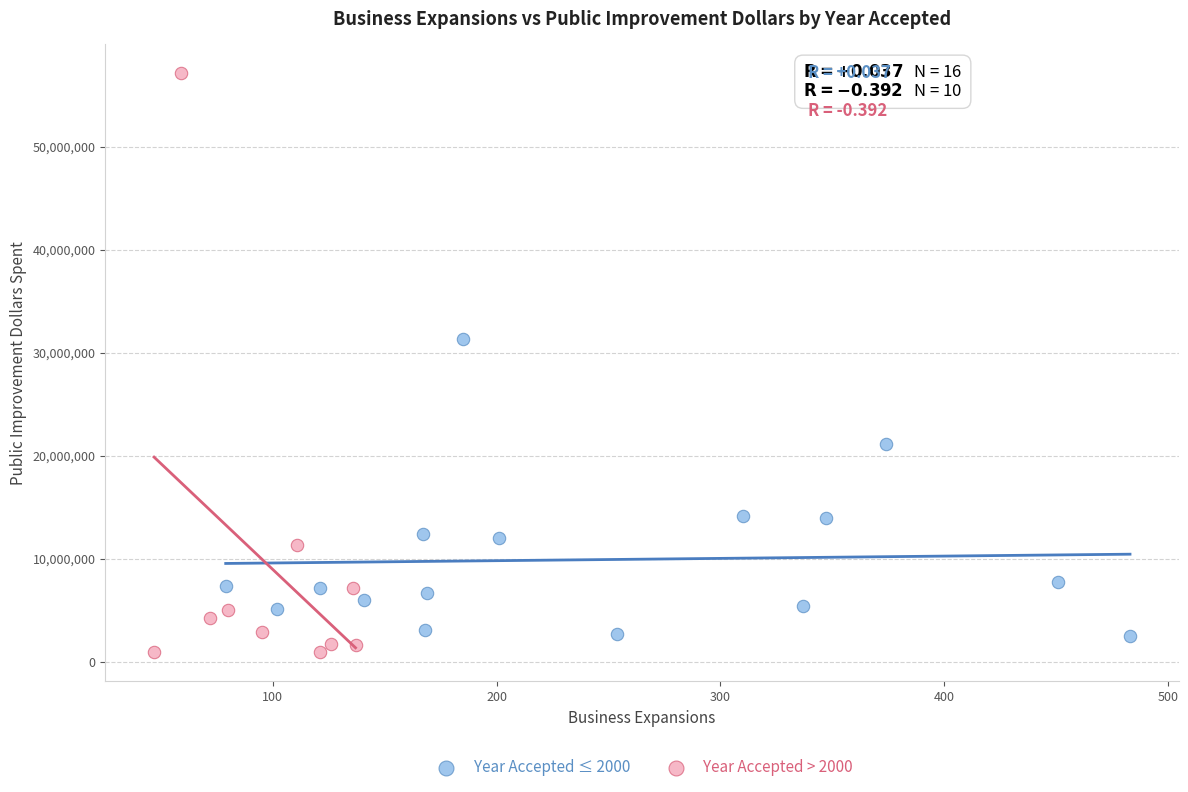

Which series contains the highest Y value?

Year Accepted > 2000